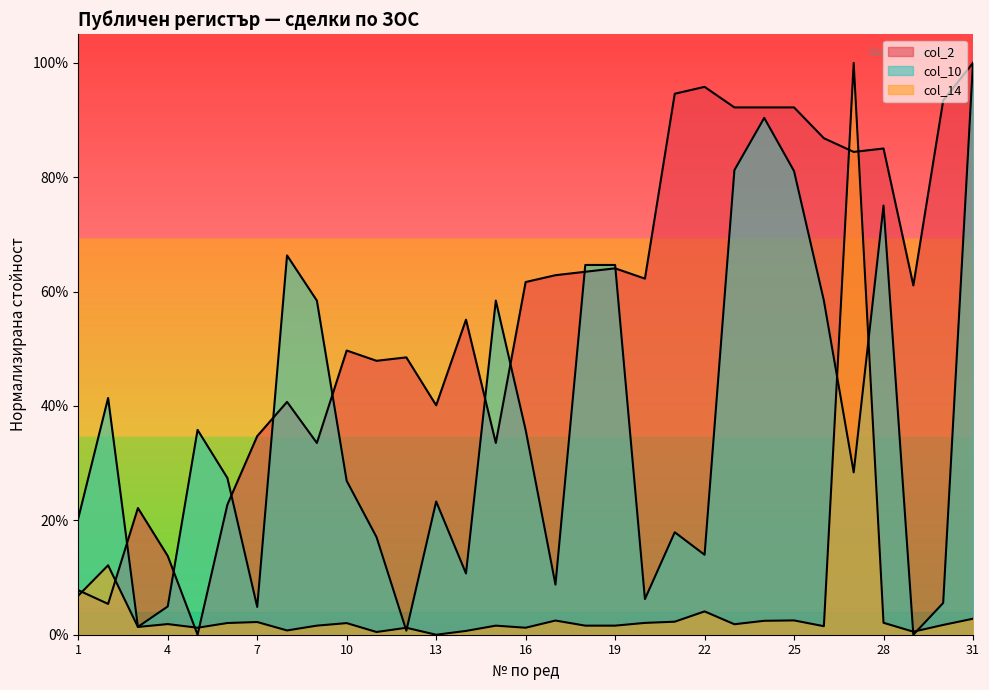

What is the difference between the col_2 values at 18 and 14?

0.1